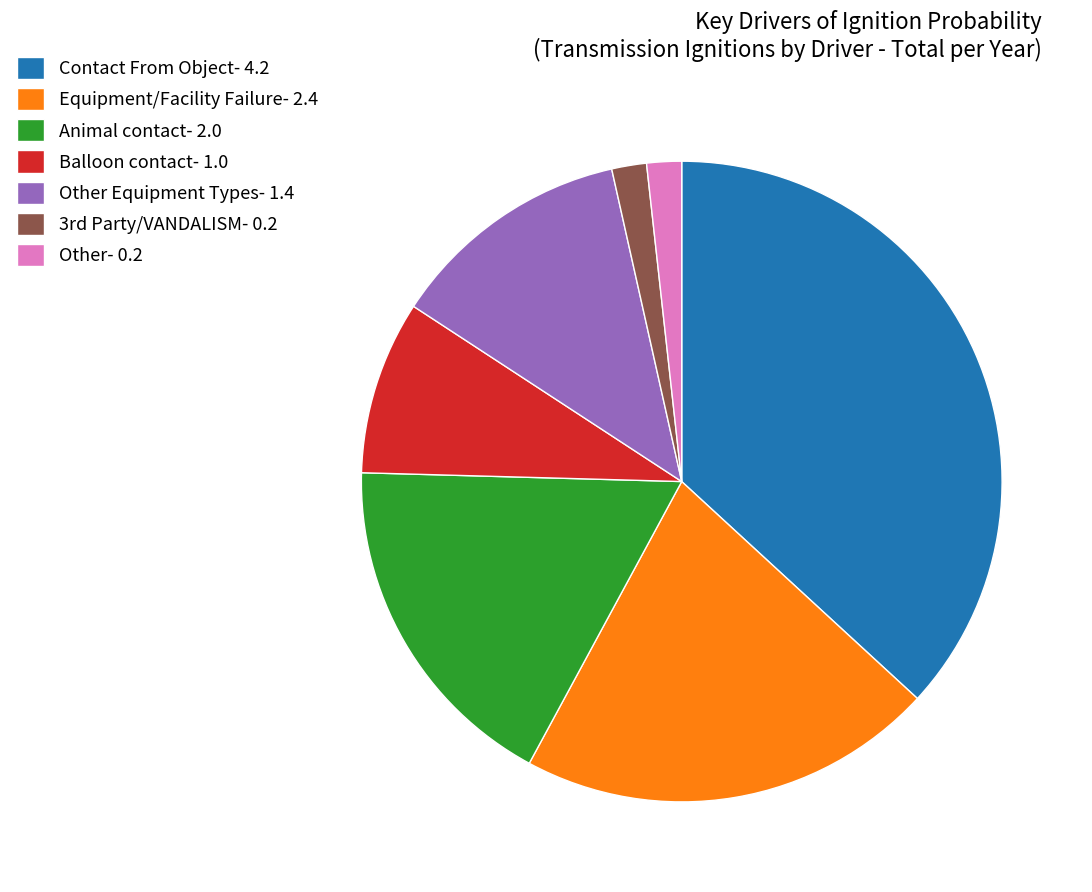

Which has a higher value, Other Equipment Types- 1.4 or Balloon contact- 1.0?

Other Equipment Types- 1.4